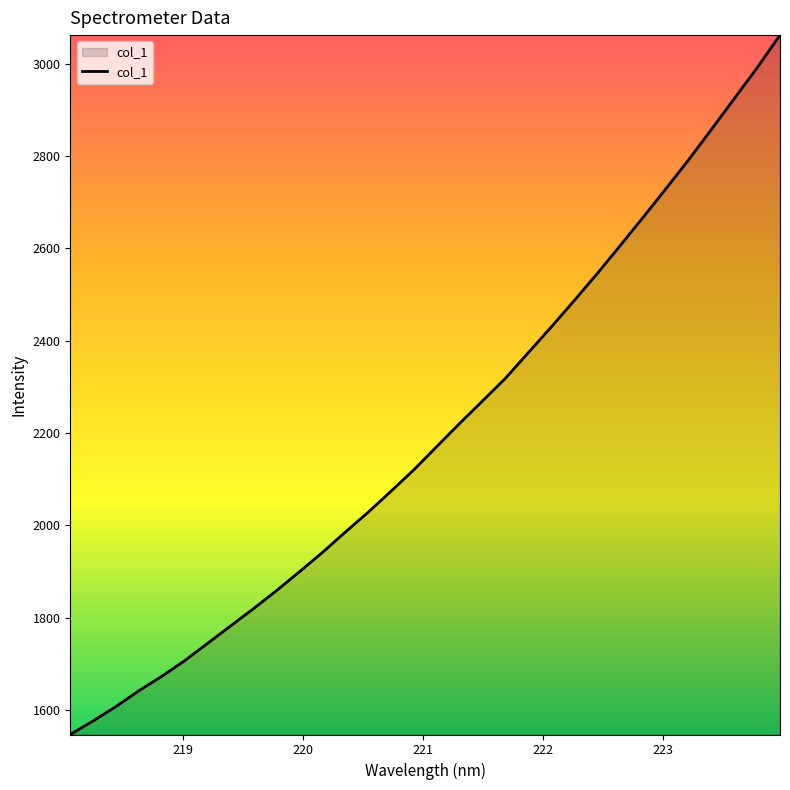

What is the maximum value shown in the chart?

3061.6